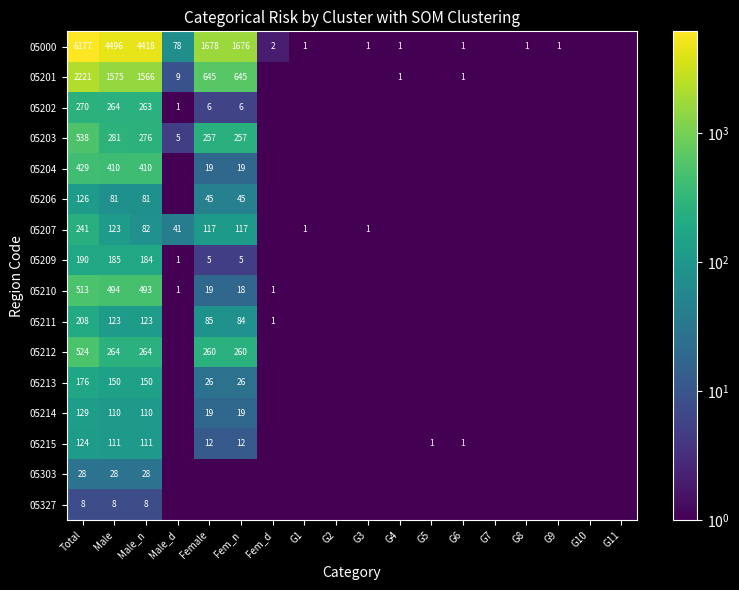

The 05215 series shows 163.2 at Male. True or false?

False